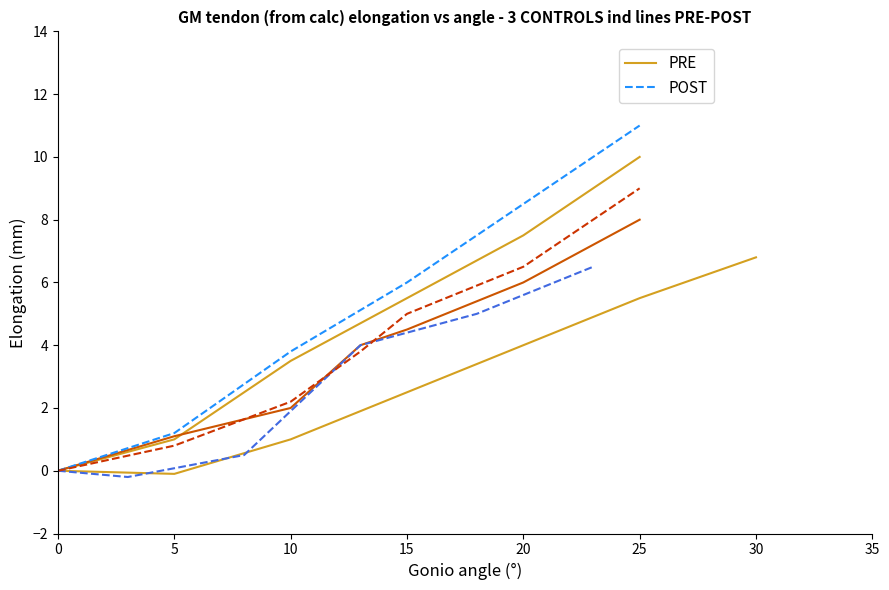

Which series has the largest total across all categories?

POST